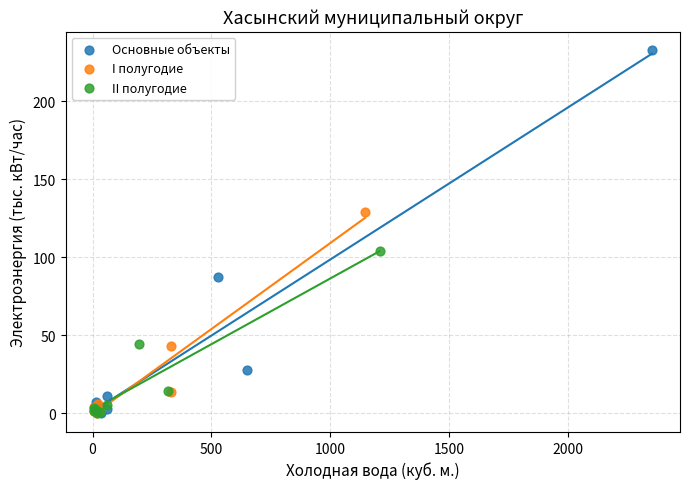

Which series contains the highest Y value?

Основные объекты